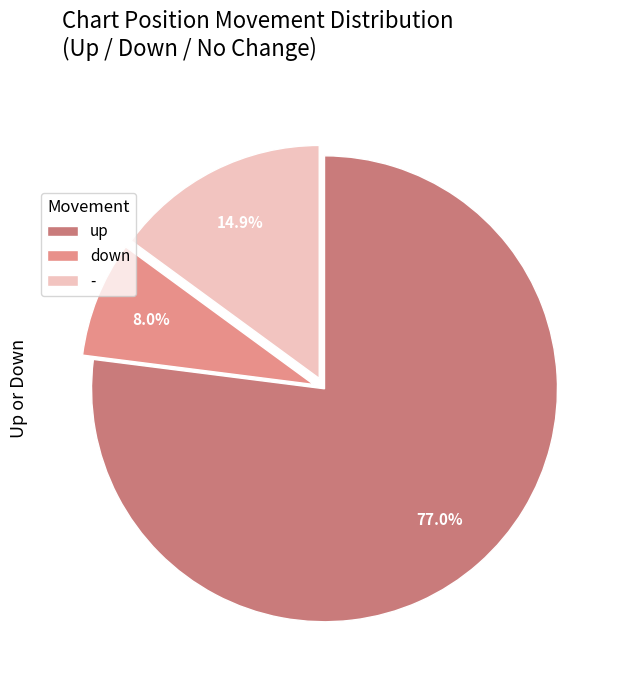

Which slice is the smallest?

down